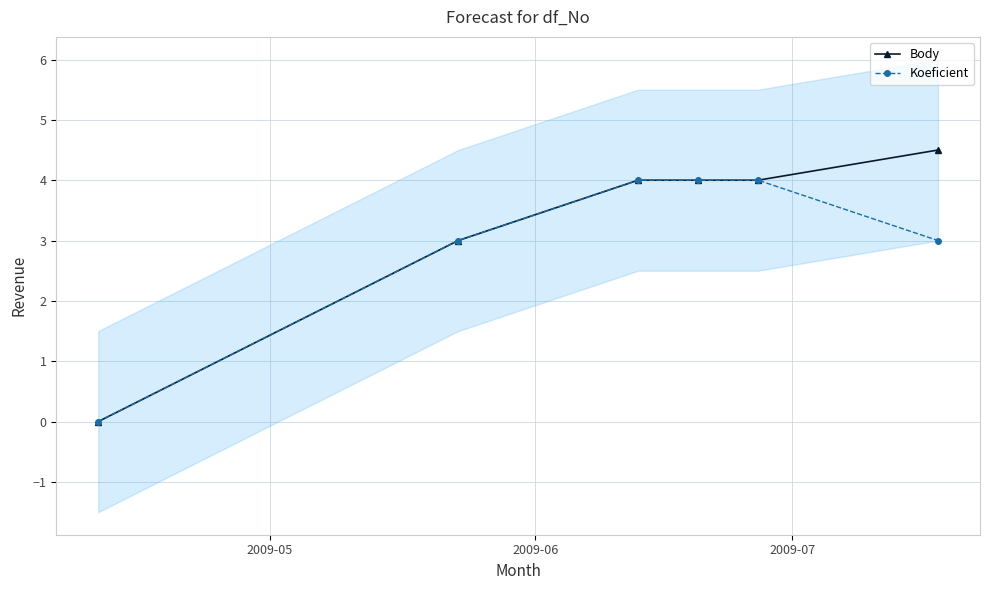

How many data points in Body are above 4?

1